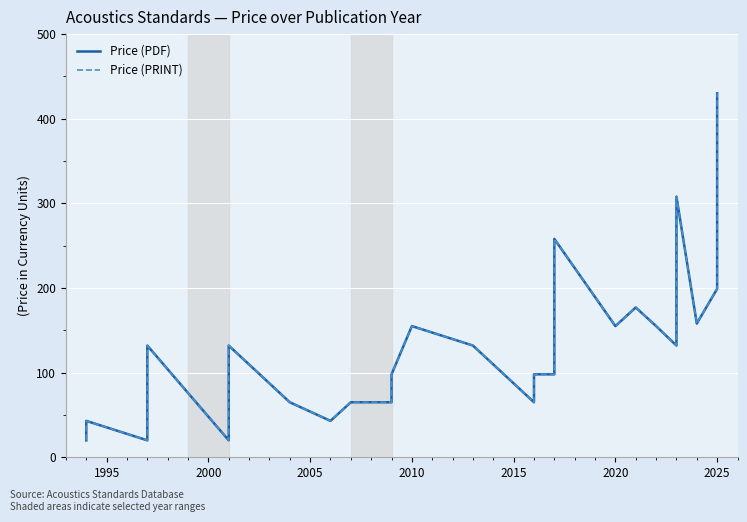

Which series has the largest total across all categories?

Price (PDF)